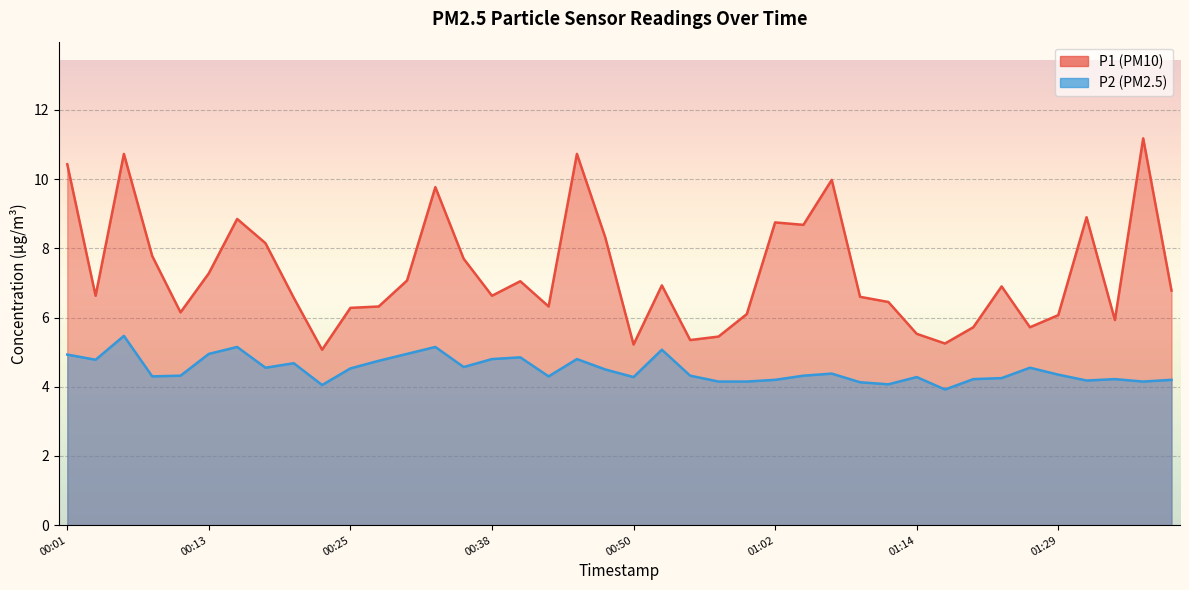

Between 01:07 and 00:59, which is larger?

01:07